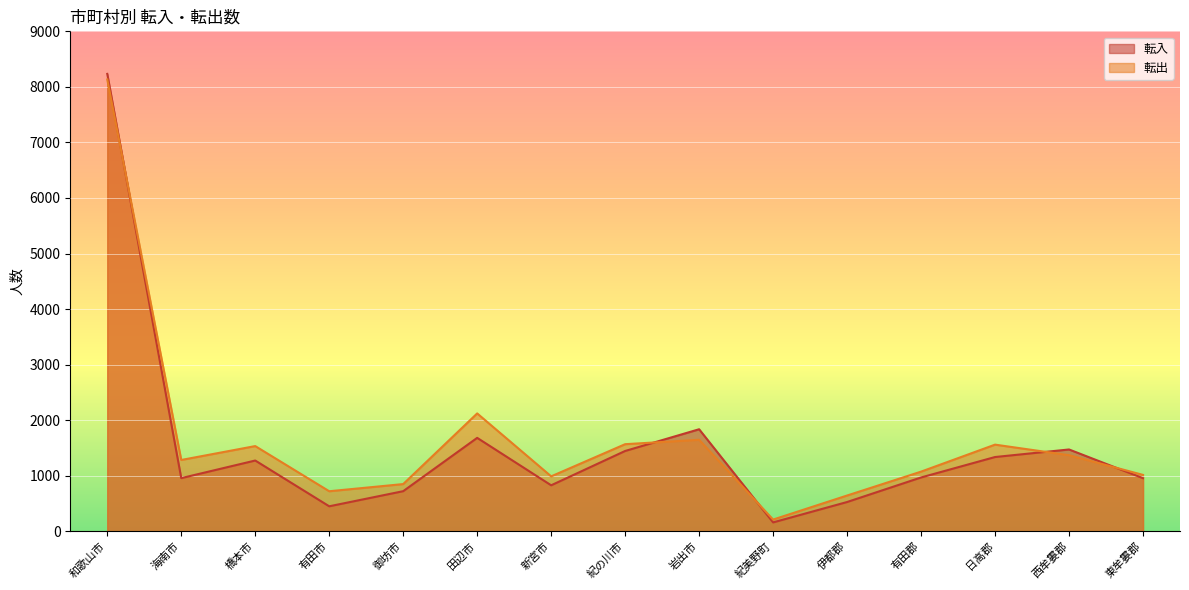

At 紀の川市, list the series in order from smallest to largest.

転入, 転出